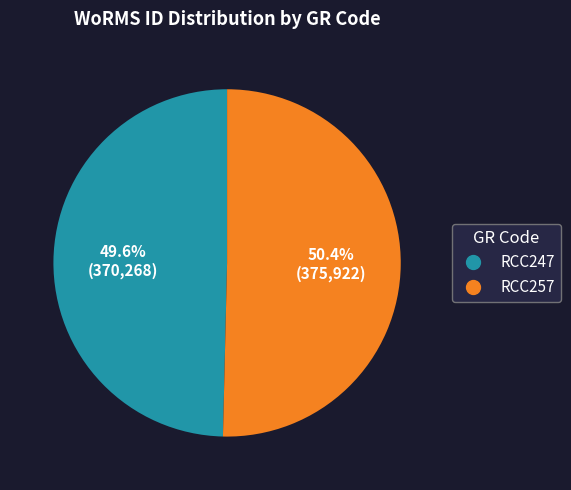

Rank the categories by value from lowest to highest.

RCC247, RCC257